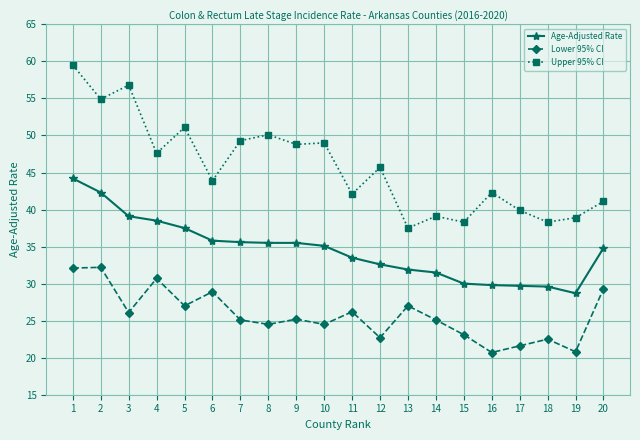

At 11, list the series in order from smallest to largest.

Lower 95% CI, Age-Adjusted Rate, Upper 95% CI